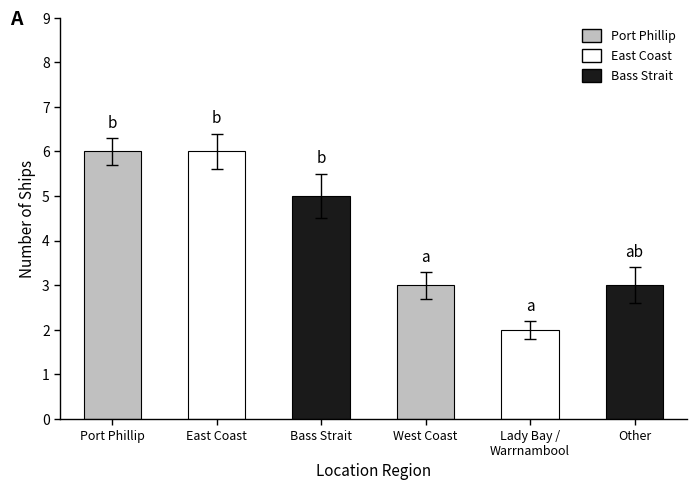

How many data points does each series have?

6